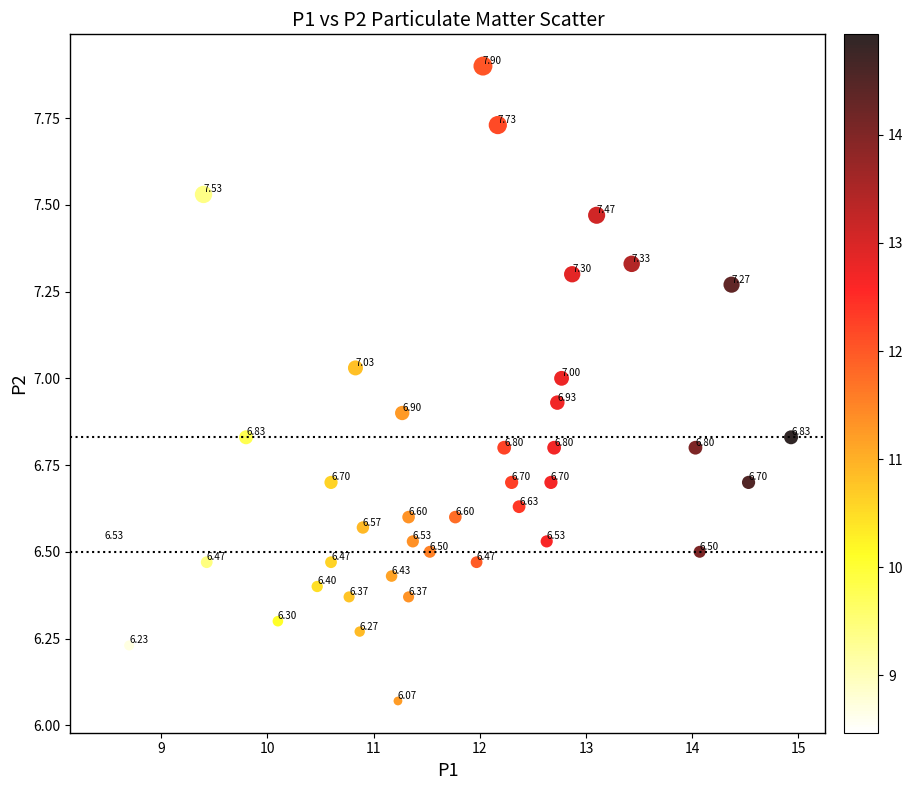

What is the range of Y values (max minus min)?

1.8